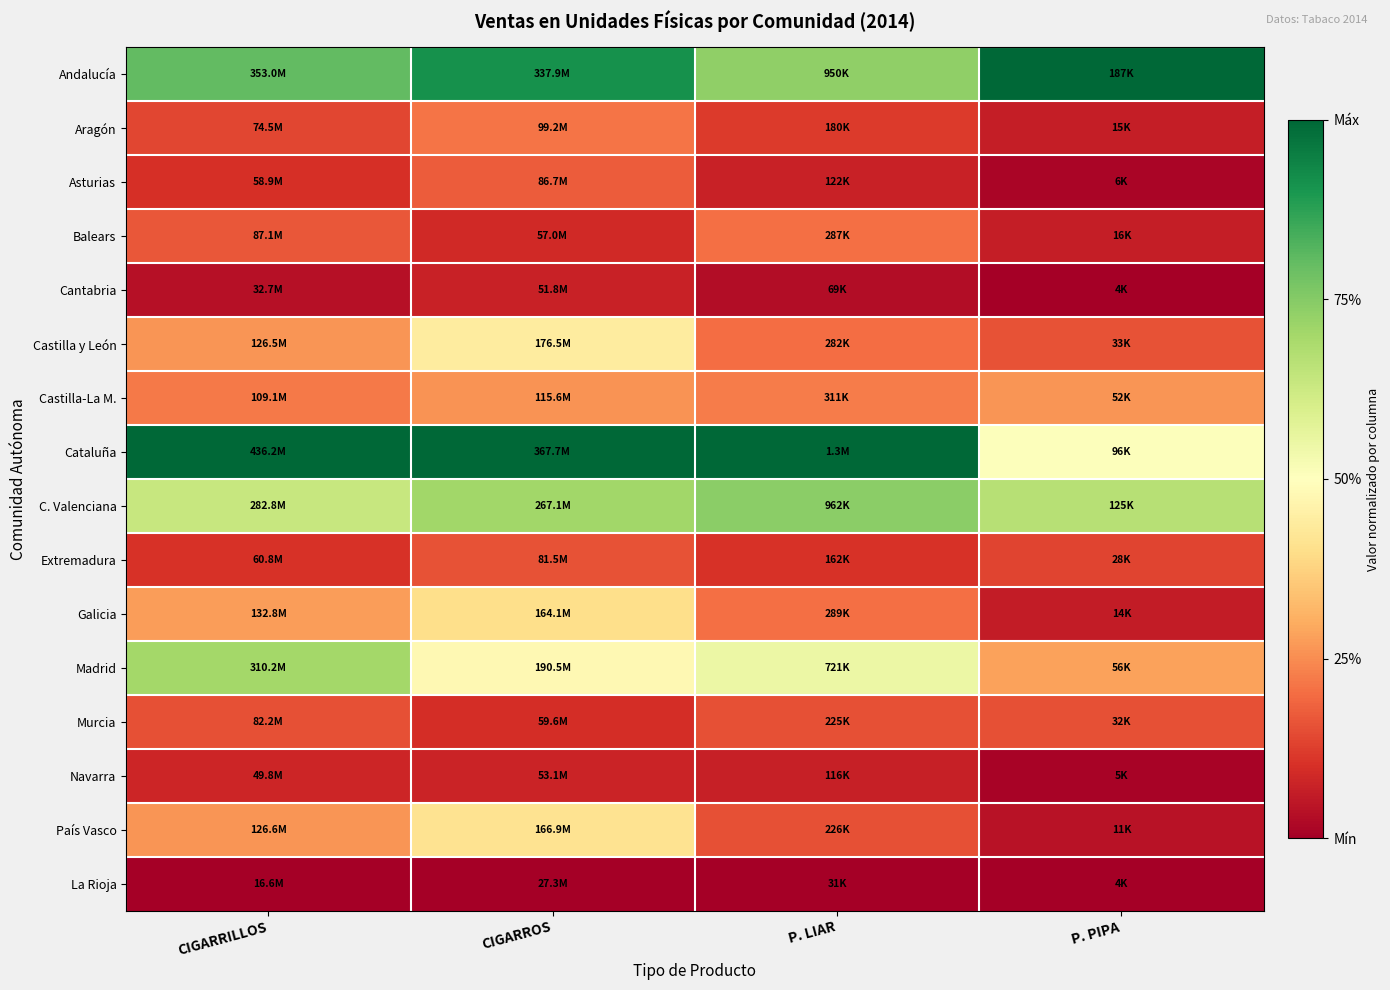

At which category is the sum across all series the highest?

CIGARROS